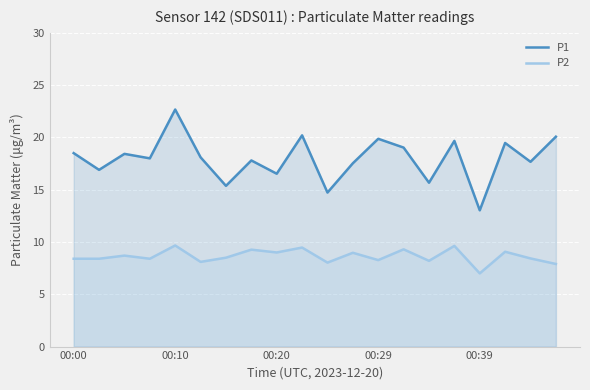

Which series has the widest spread of values?

P1